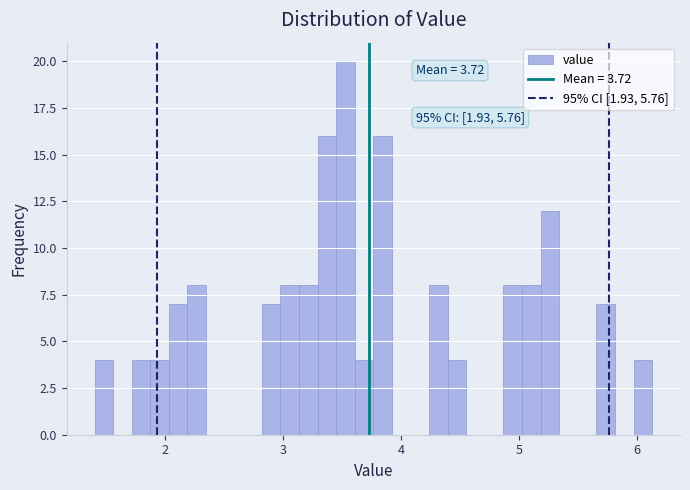

Around what value on the x-axis is the tallest bar? Give the approximate position of its centre, as read against the axis.

3.5